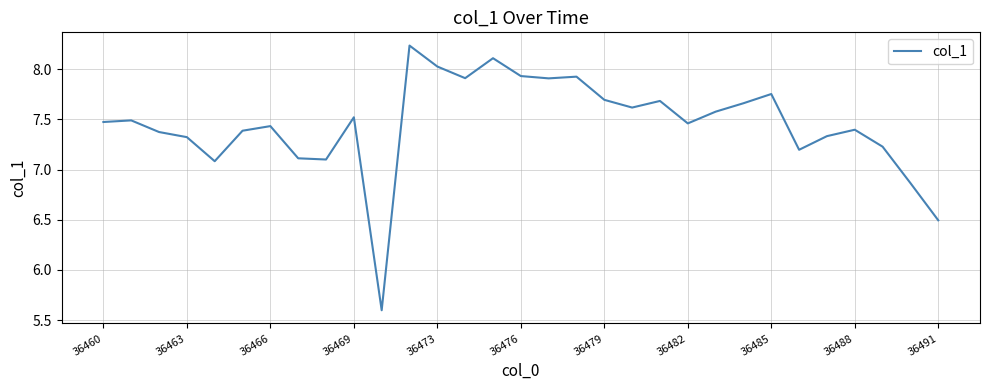

What is the difference between the maximum and minimum values?

2.6